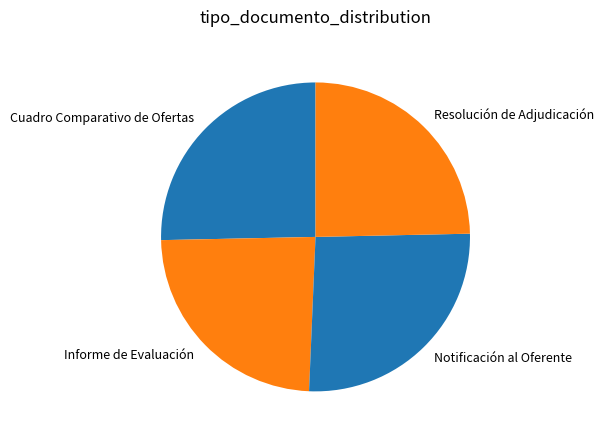

Rank the categories by value from lowest to highest.

Informe de Evaluación, Resolución de Adjudicación, Cuadro Comparativo de Ofertas, Notificación al Oferente